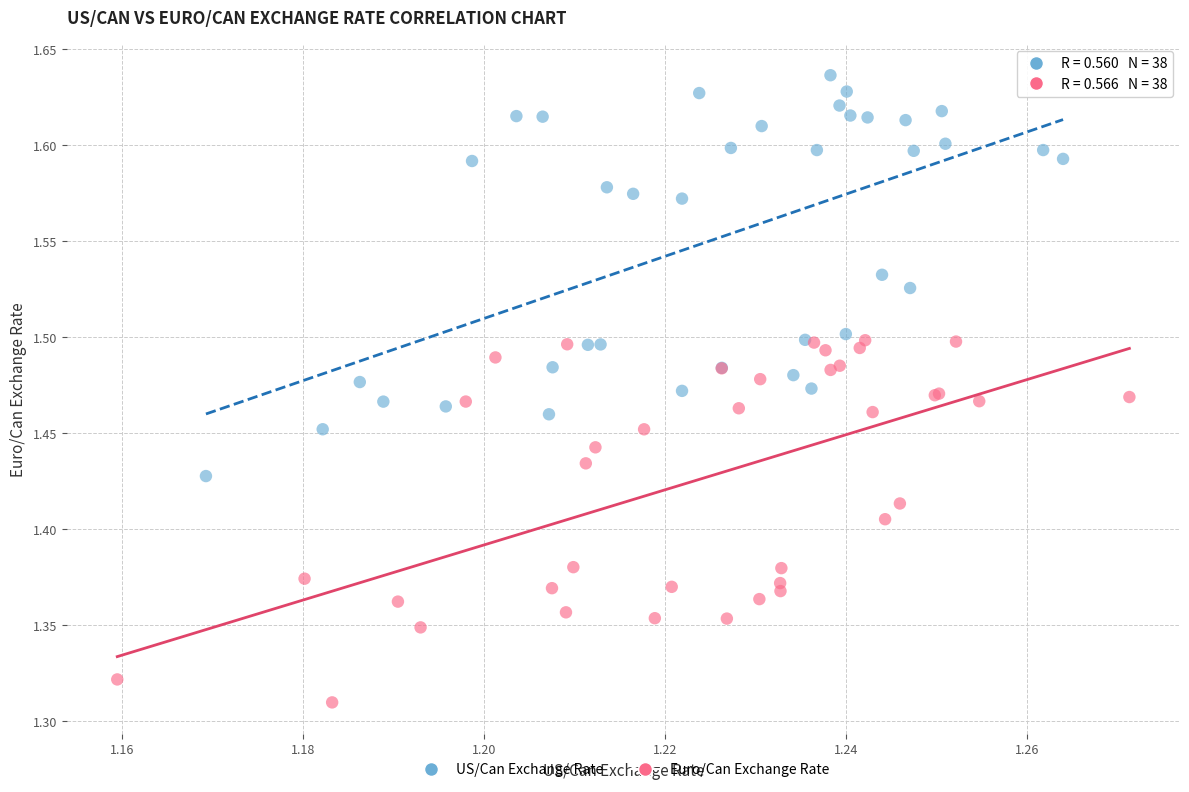

Which series contains the lowest Y value?

Euro/Can Exchange Rate